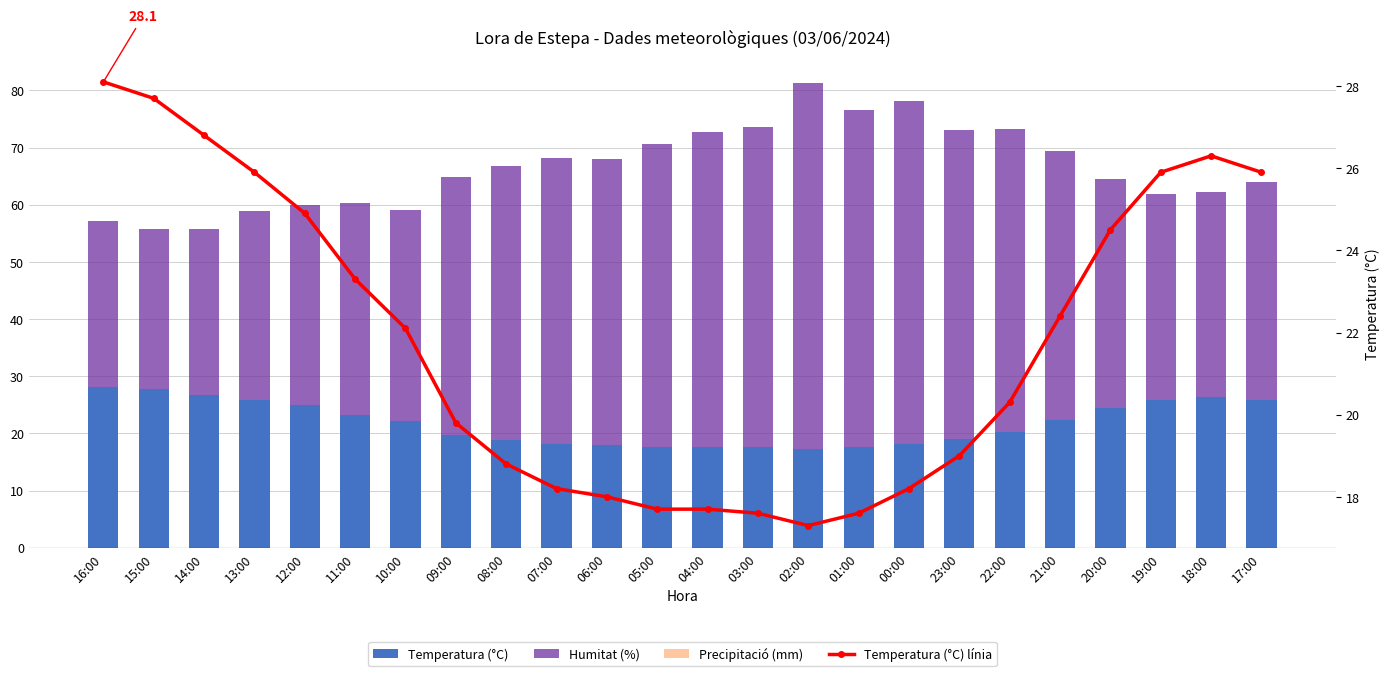

What is the difference between the highest and lowest values at 22:00?

53.0